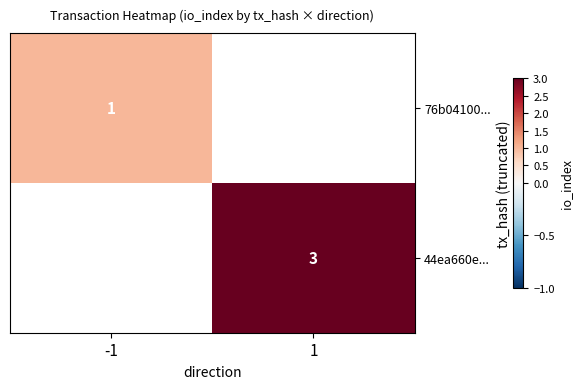

How many categories are shown in the chart?

2